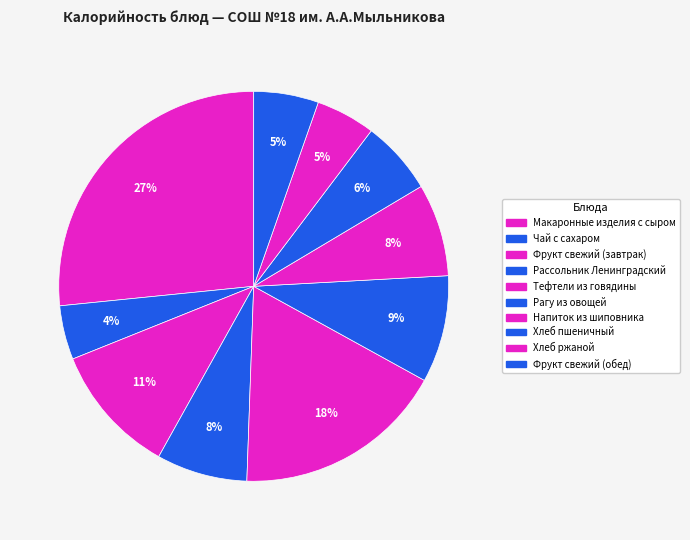

Which category has the smallest portion of the pie?

Чай с сахаром